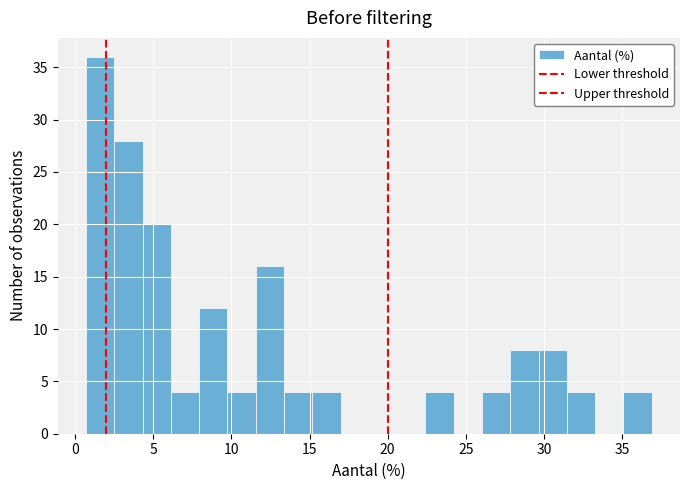

Read against the x-axis, roughly where is the centre of the tallest bar?

1.5